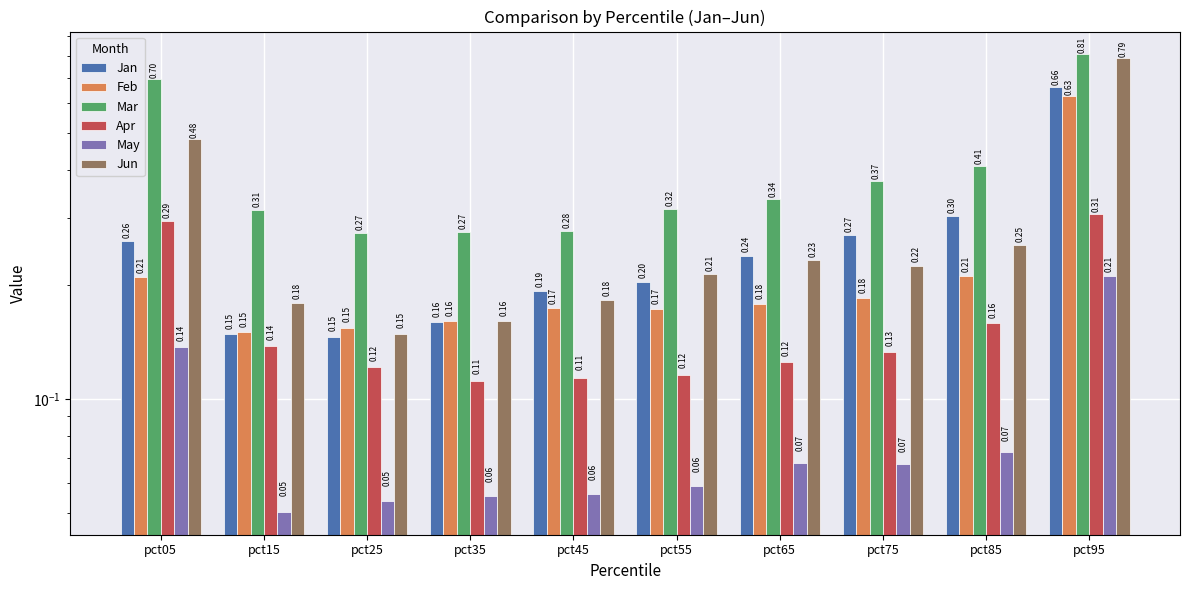

What is the spread (max minus min) of values at pct45?

0.2